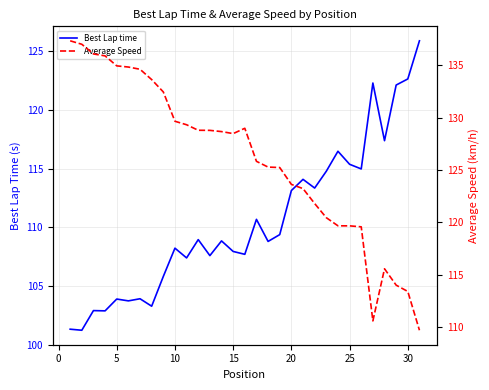

What is the maximum value for Best Lap time?

125.9